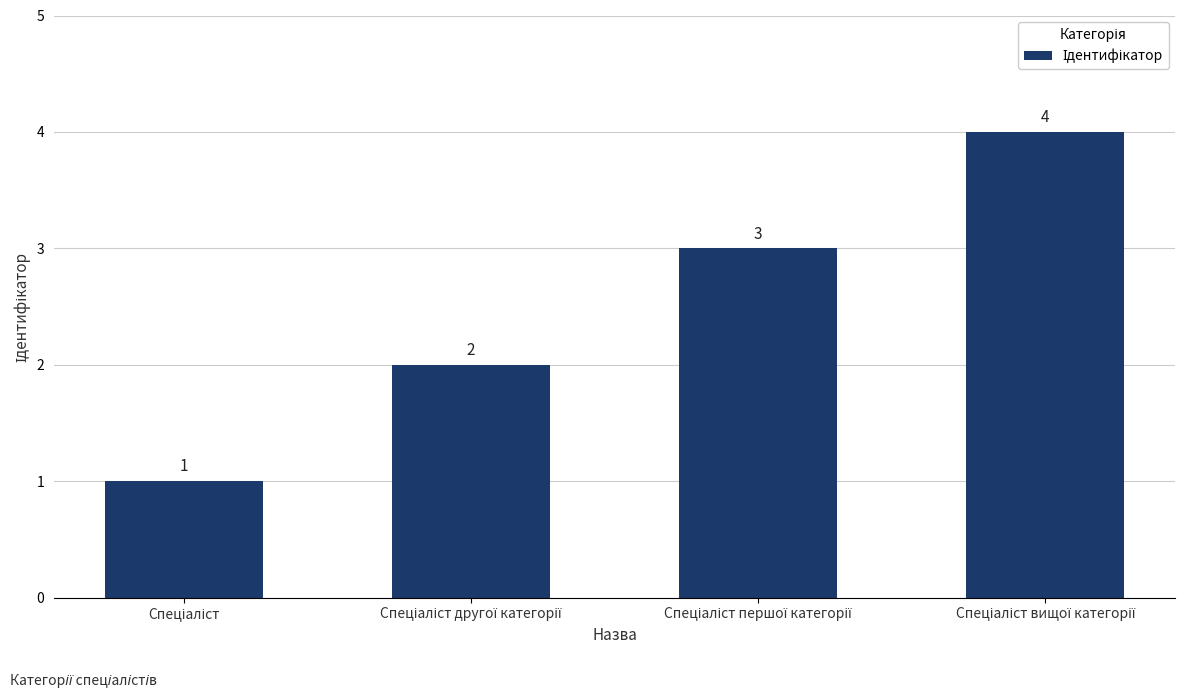

Count the values in the range 2 to 4.

3